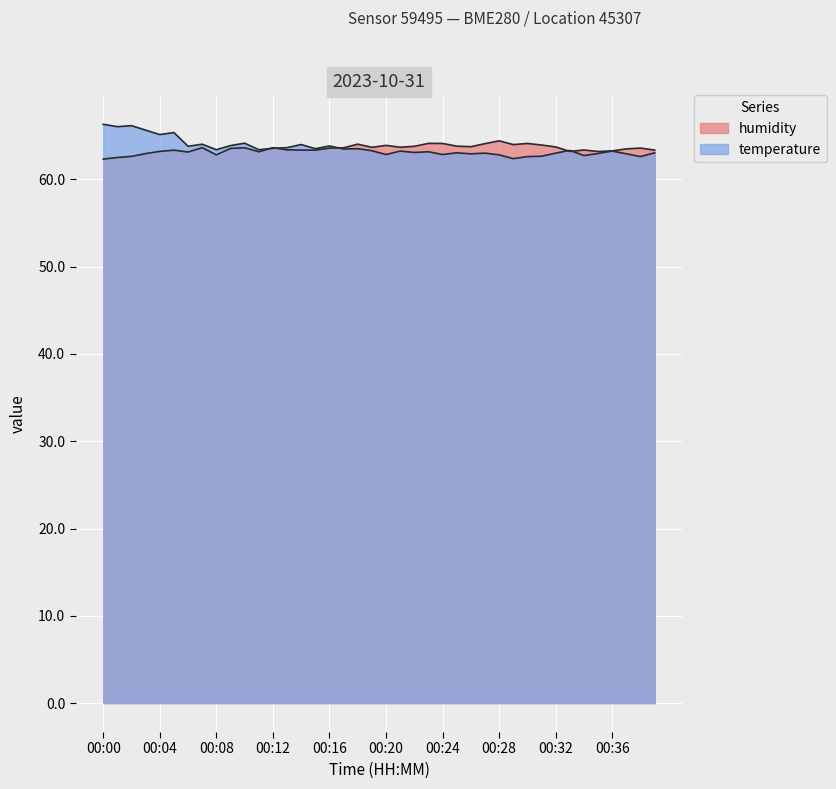

Is the value of humidity at 00:24 greater than the value of temperature at 00:03?

No